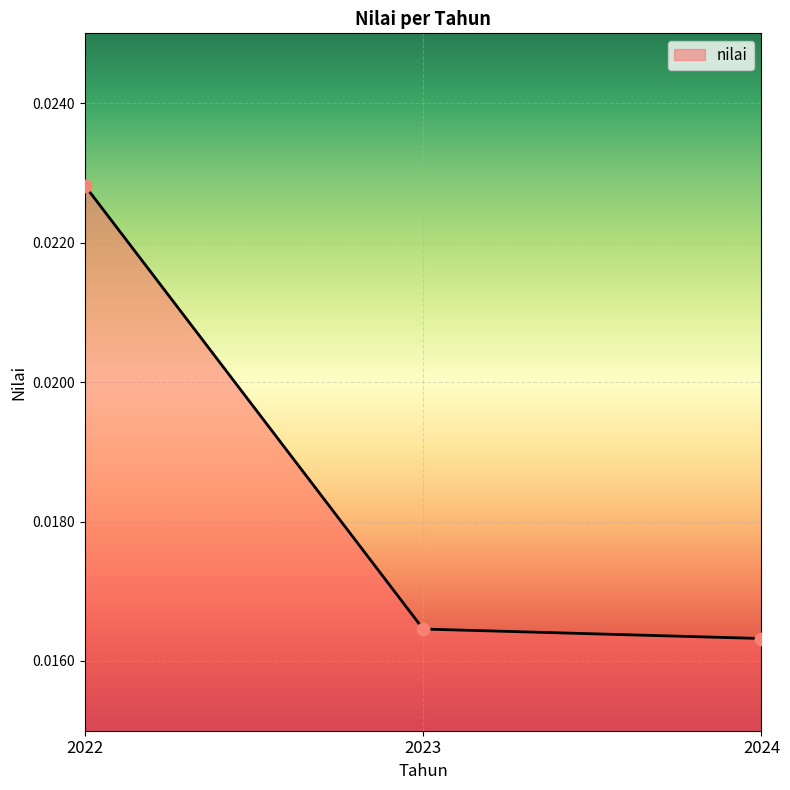

Which has a higher value, 2024 or 2022?

2022